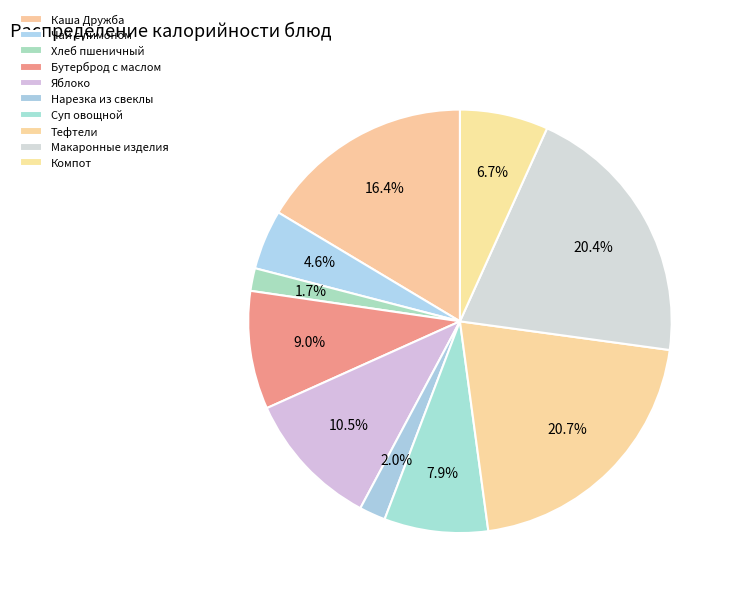

To the nearest percent, what is the combined percentage of Бутерброд с маслом and Каша Дружба?

25%